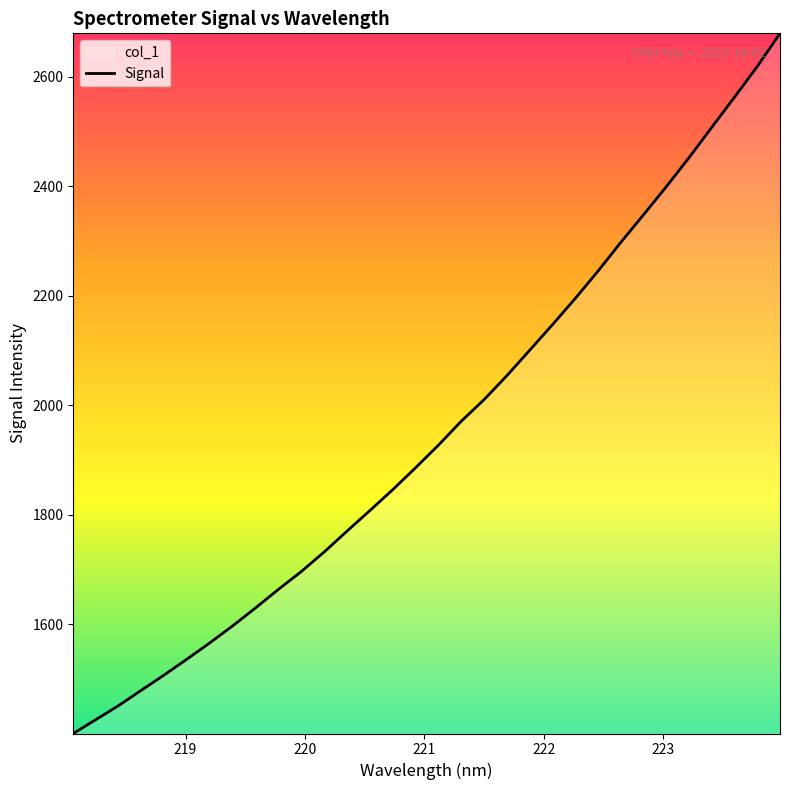

Is this an area chart (filled region under the line)?

No